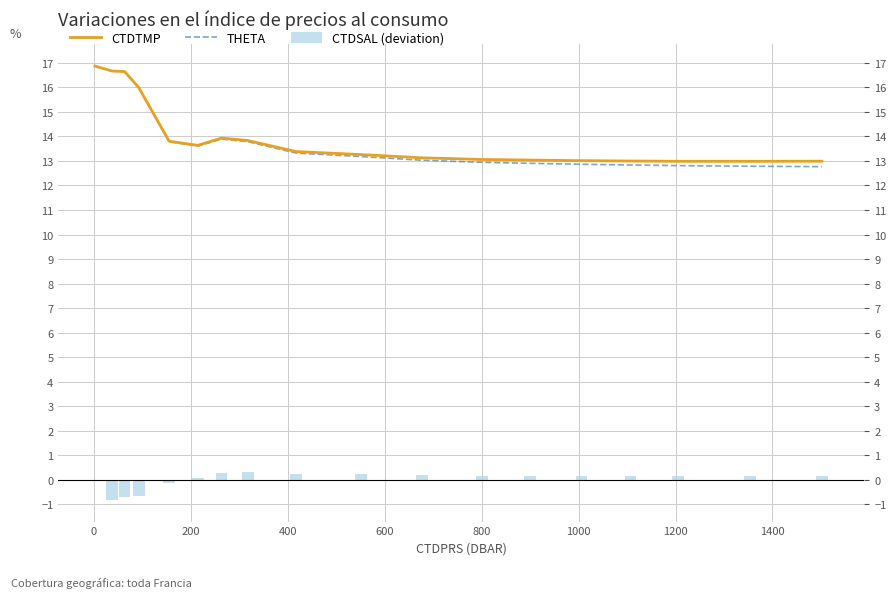

At how many categories does at least one series exceed 16?

4